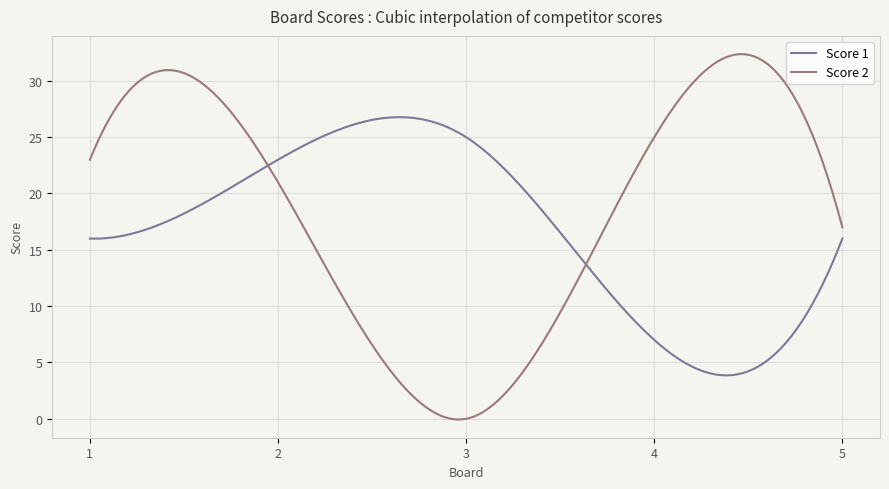

List the series in order of their overall mean, highest first.

Score 2, Score 1